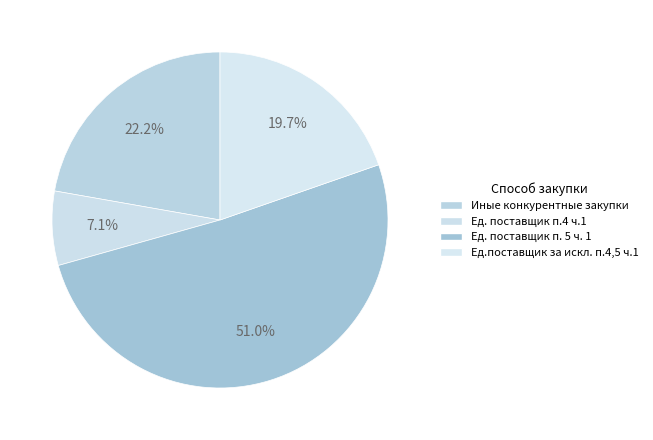

How many segments does this pie chart have?

4